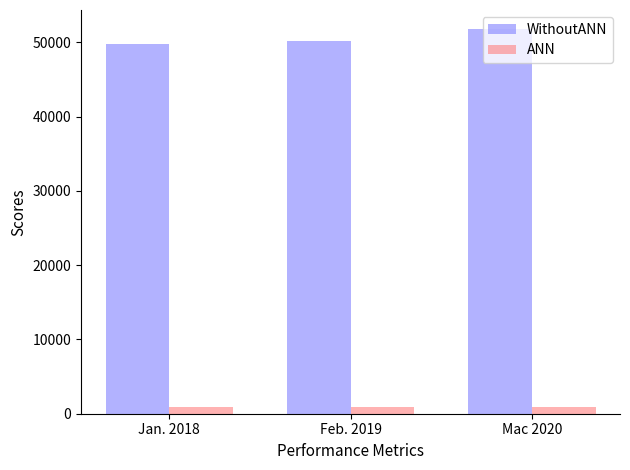

What is the sum of all WithoutANN values?

151684.7